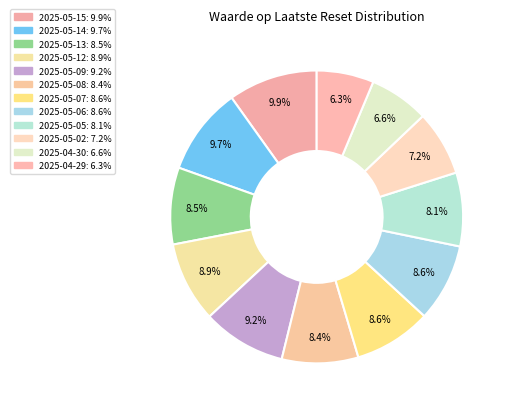

How many segments does this pie chart have?

12